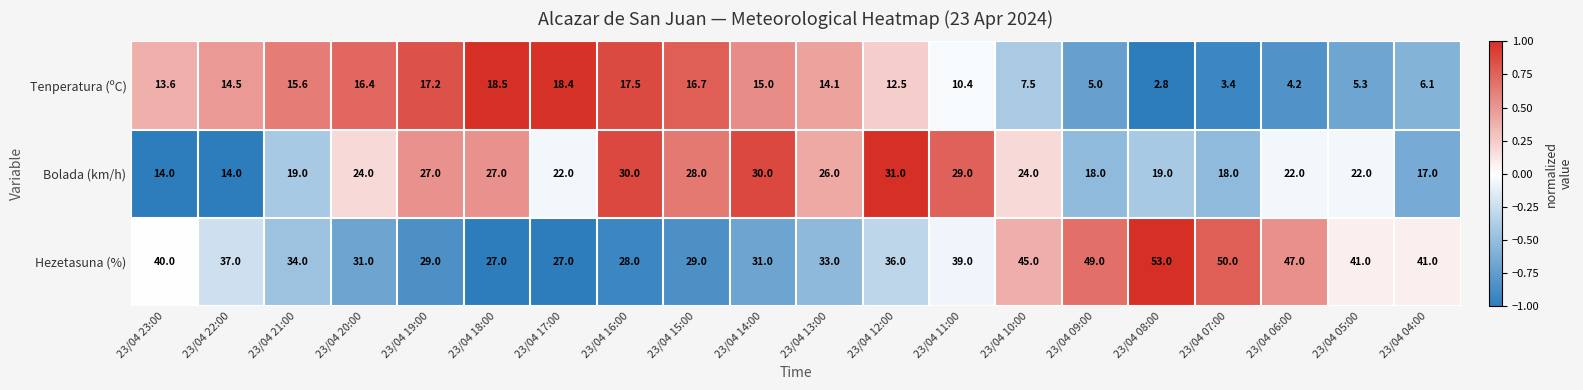

What is the smallest value displayed?

2.8